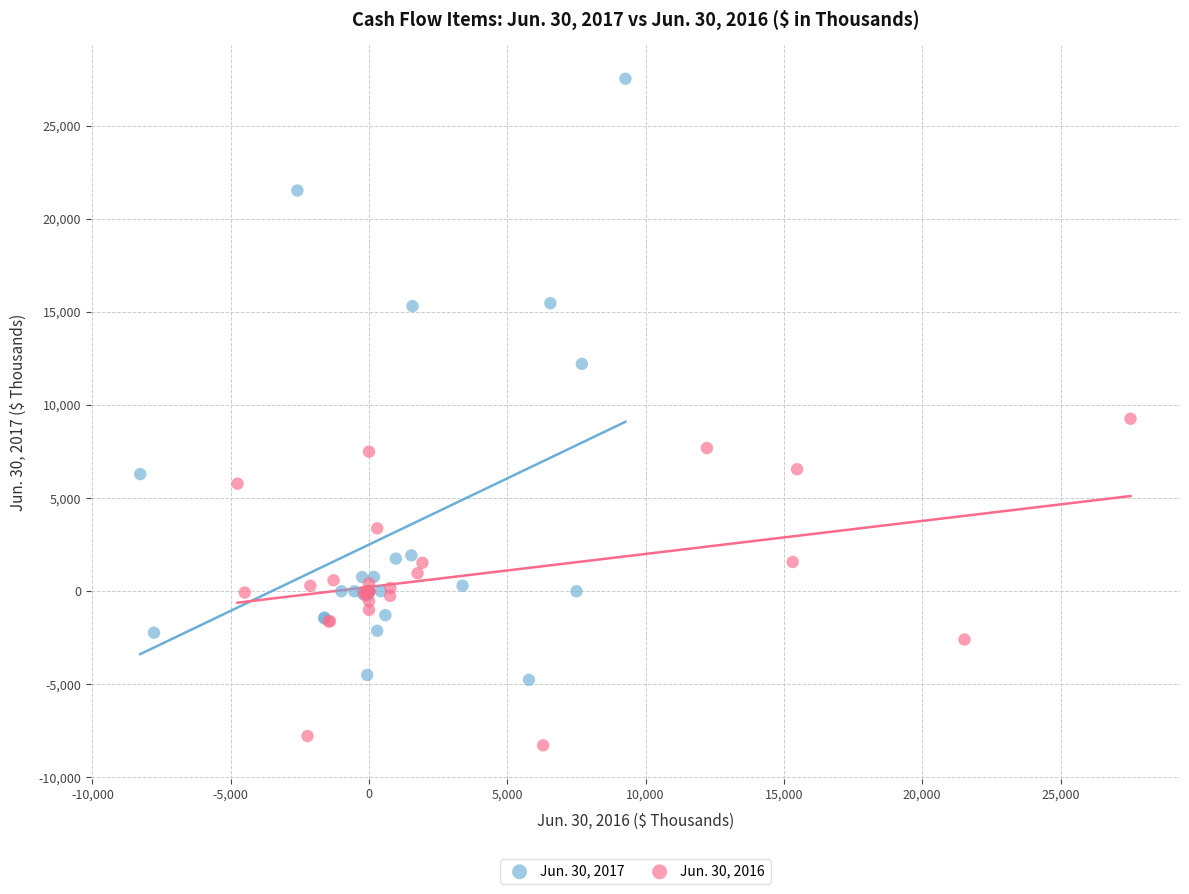

Which series reaches the minimum Y coordinate?

Jun. 30, 2016